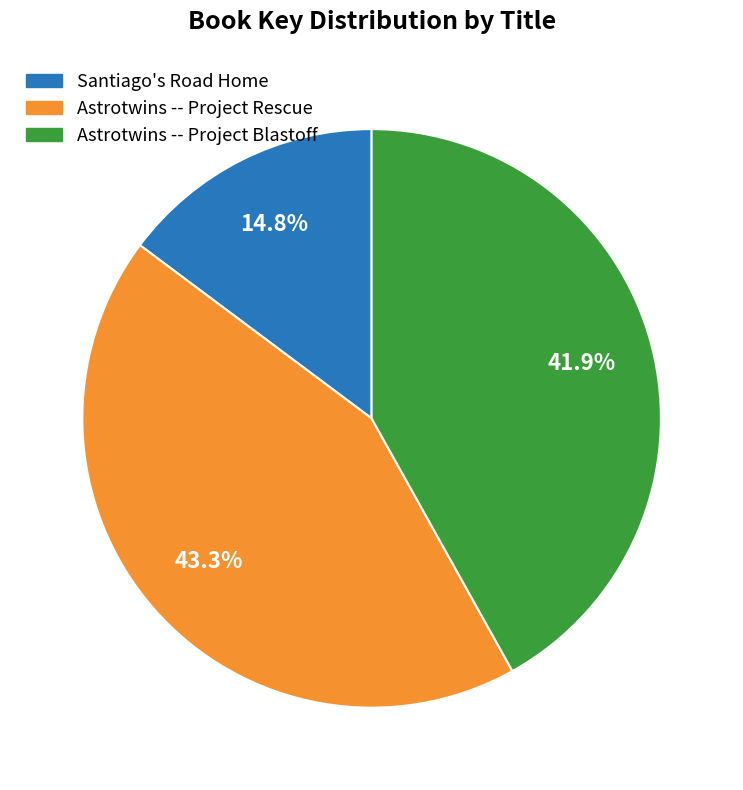

The Astrotwins -- Project Blastoff slice represents 55% of the pie. True or false?

False